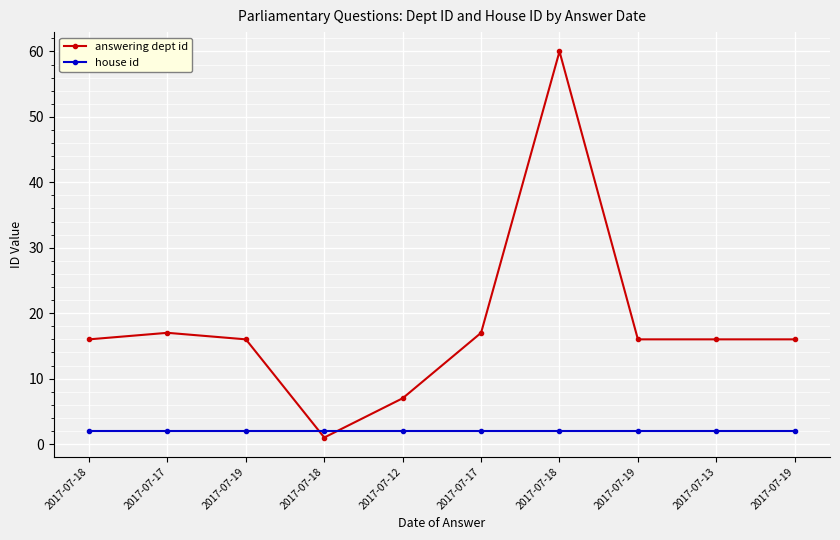

What is the approximate value of answering dept id at 2017-07-13, to the nearest 5?

15